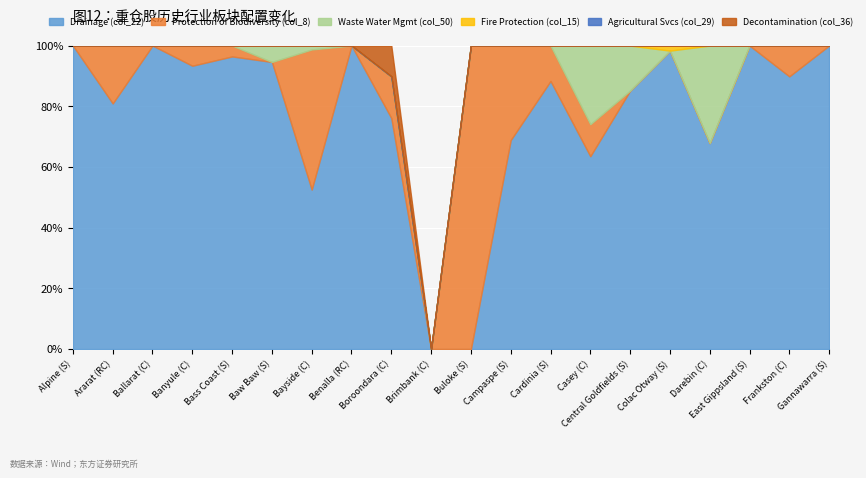

Is it true that Drainage (col_22) equals 24.3 at Colac Otway (S)?

False